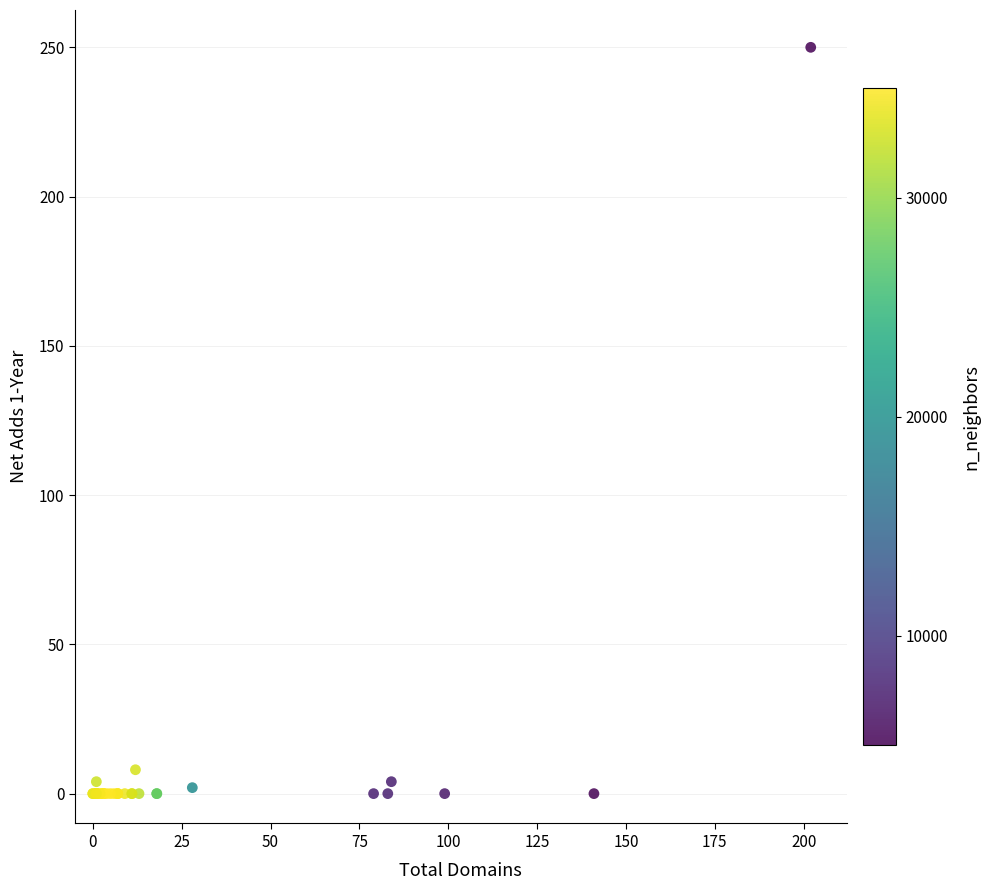

What Y value in the scatter plot is closest to 125?

8